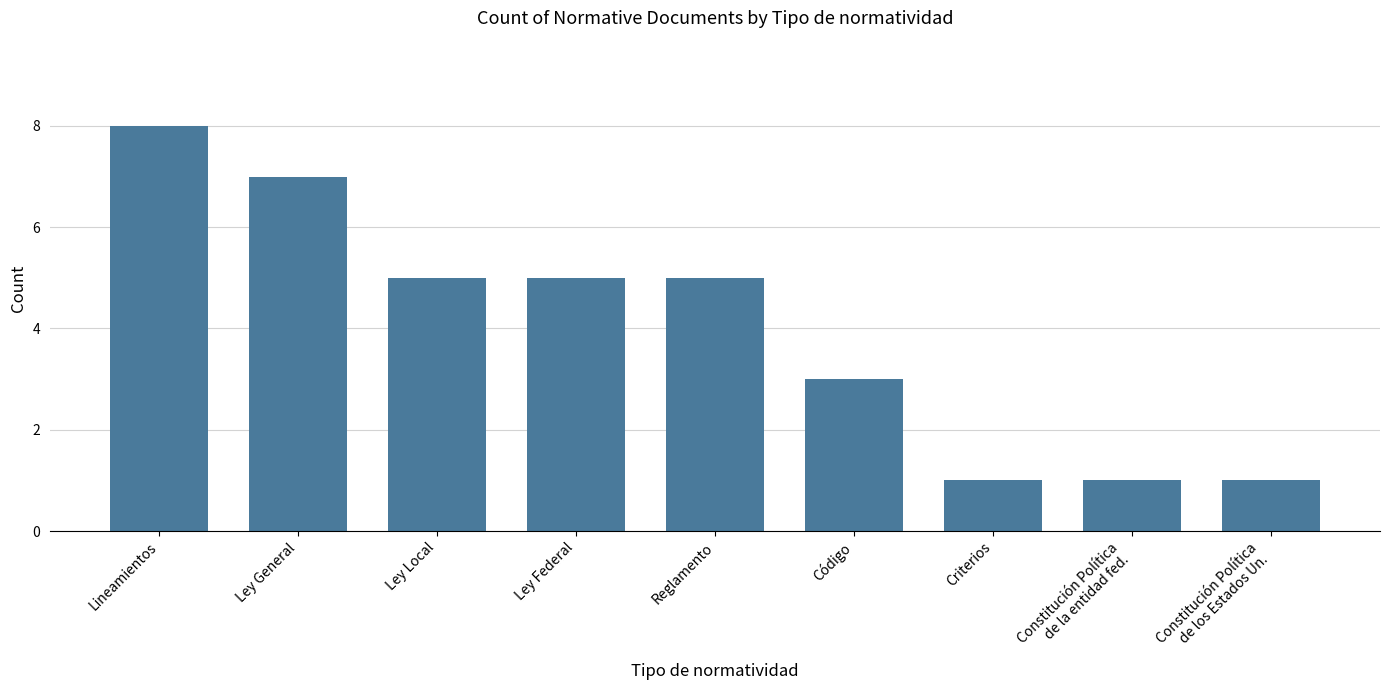

Count the values in the range 1 to 5.

7